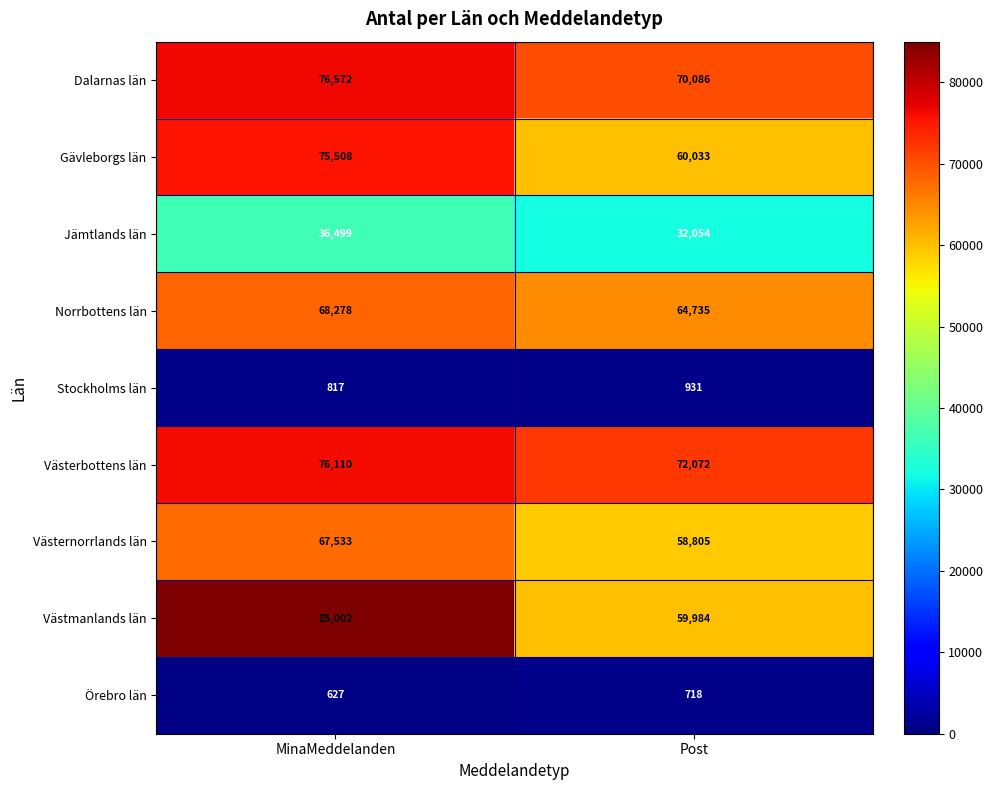

Reading left to right, what are all the values shown in this chart?

Dalarnas län: 76572	70086
Gävleborgs län: 75508	60033
Jämtlands län: 36499	32054
Norrbottens län: 68278	64735
Stockholms län: 817	931
Västerbottens län: 76110	72072
Västernorrlands län: 67533	58805
Västmanlands län: 85002	59984
Örebro län: 627	718